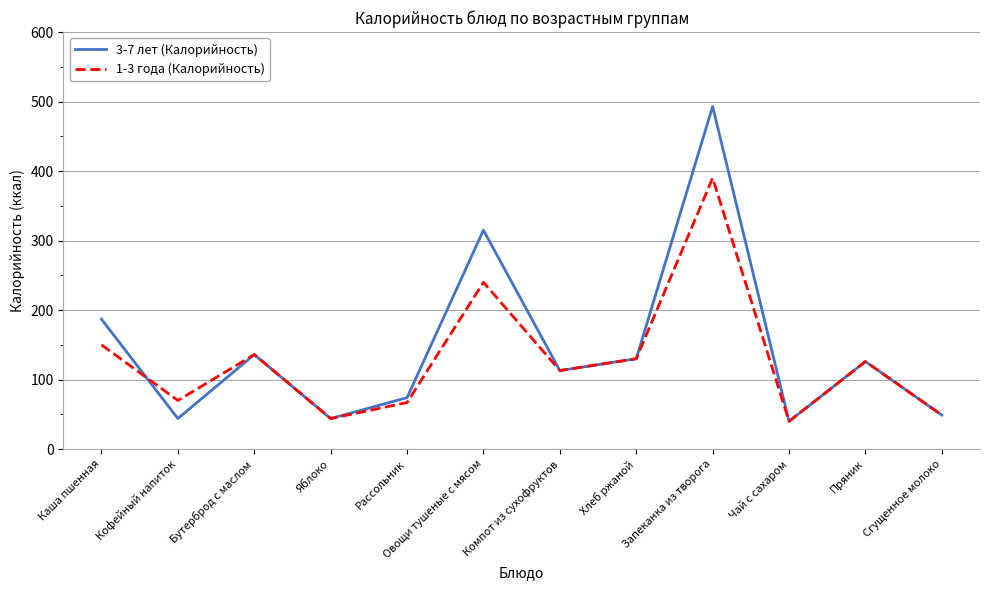

In 1-3 года (Калорийность), how many points are lower than both neighbors (excluding endpoints)?

4